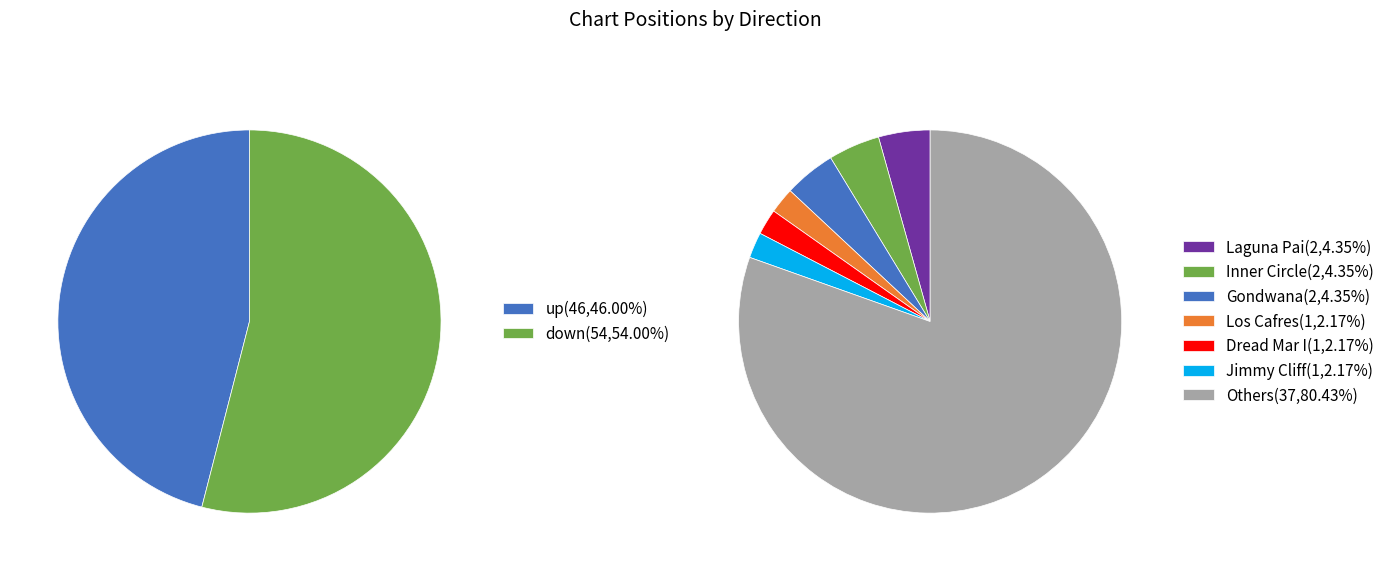

What is the change in value from up to down?

+8